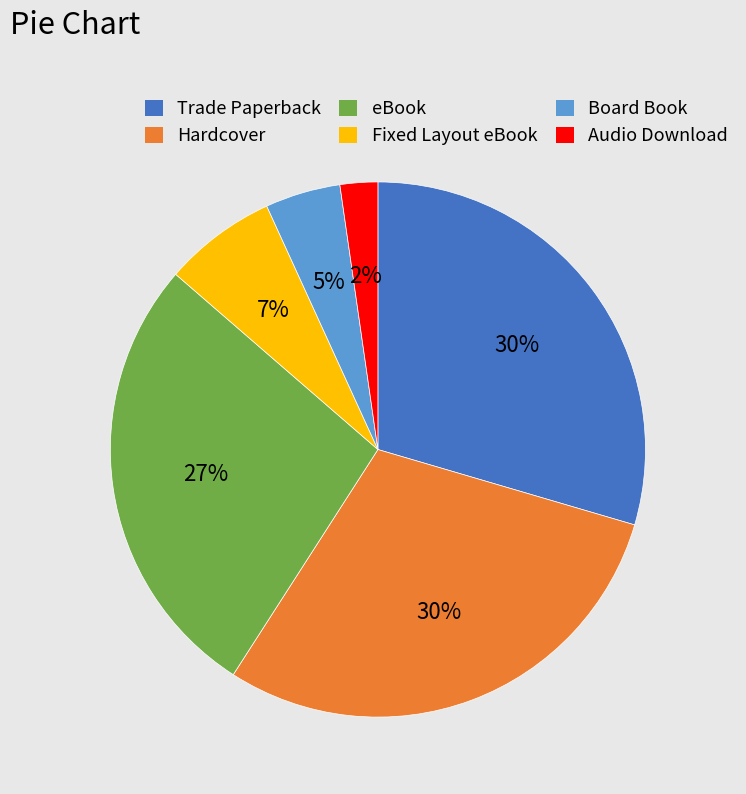

Combined, do eBook and Hardcover account for over 50%?

Yes